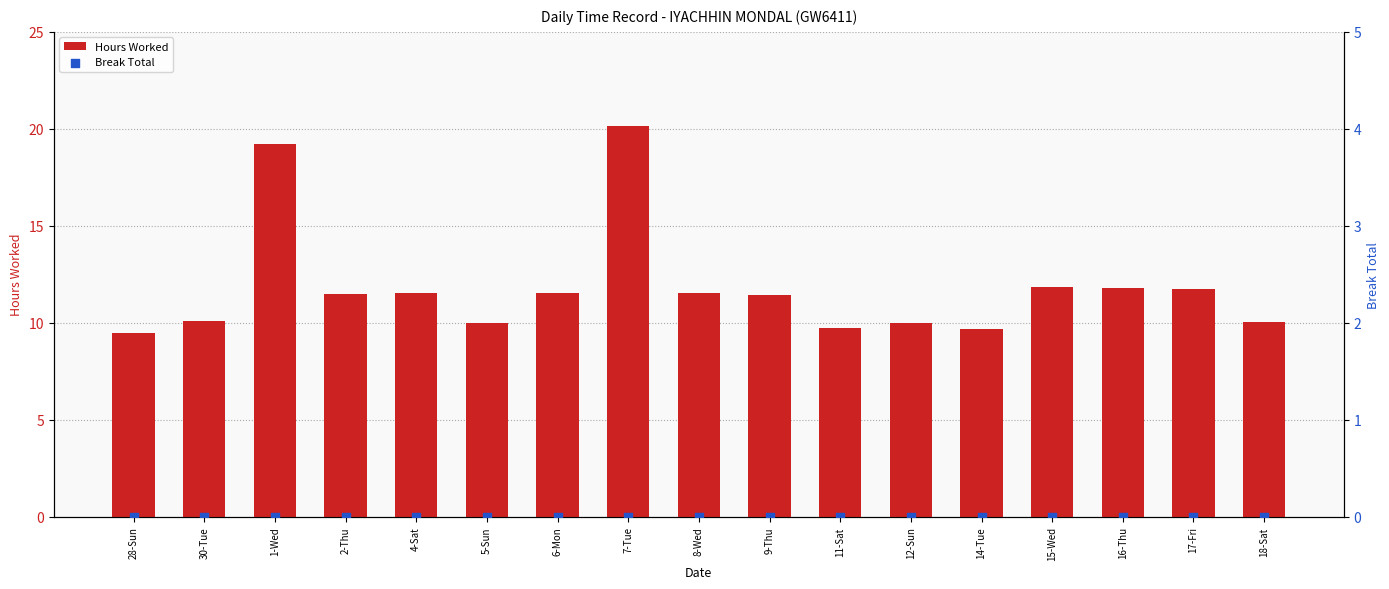

Which series reaches the minimum Y coordinate?

Break Total